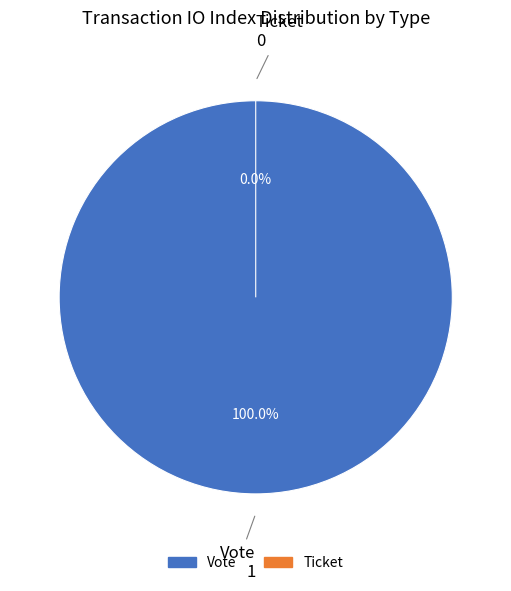

To the nearest percent, what is the difference between the Ticket and Vote slice percentages?

100%